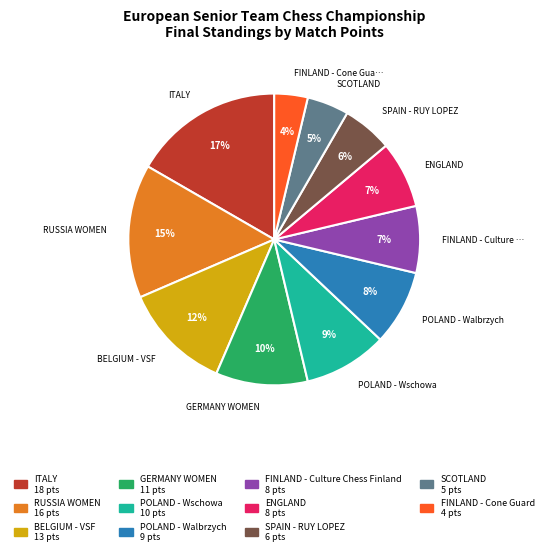

Is there any slice that represents more than half of the pie?

No